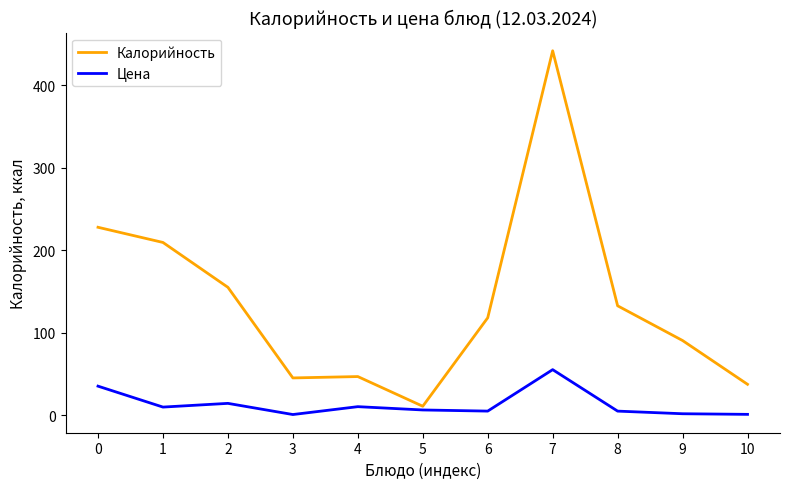

True or false: Калорийность and Цена intersect in this chart.

False